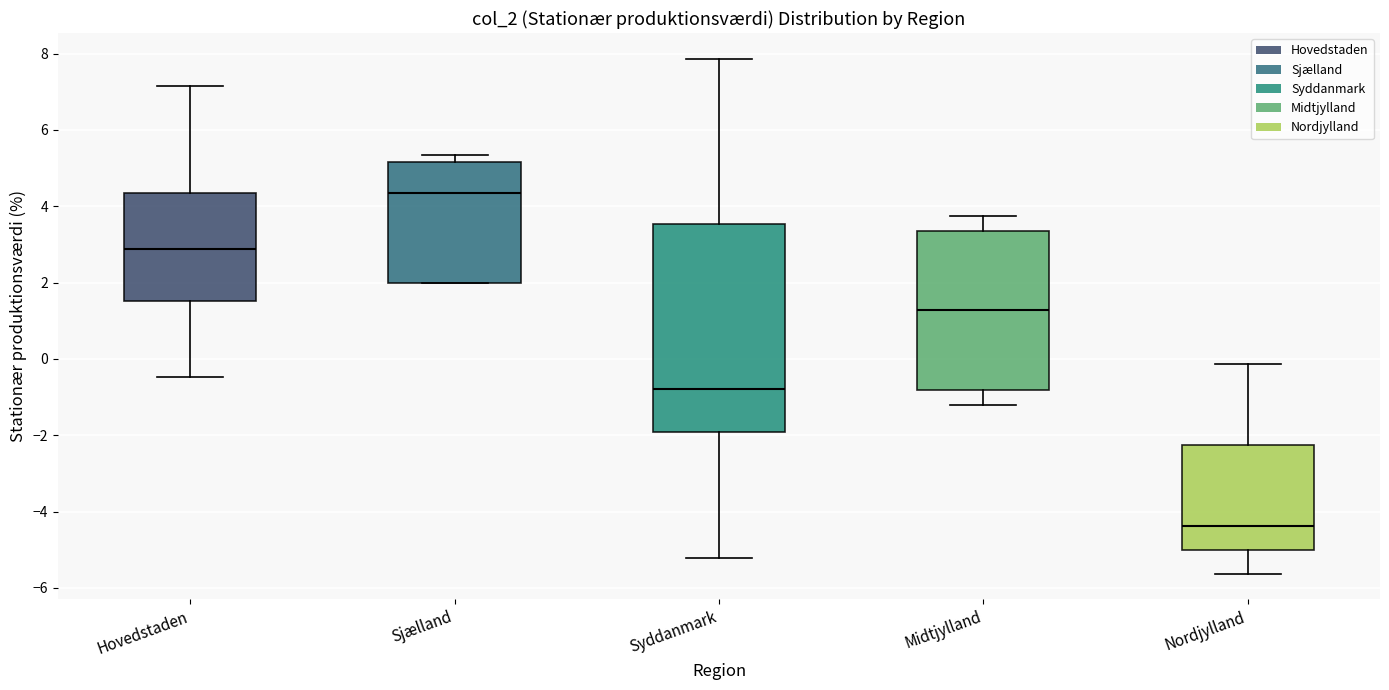

Reading left to right, read every box against the y-axis: the position of its median line, the range the box covers, and the ends of its whiskers. The values are not printed on the chart, so give them approximately, as read against the axis.

Hovedstaden: median 2.8, box 1.6 to 4.4, whiskers -0.4 to 7.2
Sjælland: median 4.4, box 2.0 to 5.2, whiskers 2.0 to 5.4
Syddanmark: median -0.8, box -2.0 to 3.6, whiskers -5.2 to 7.8
Midtjylland: median 1.2, box -0.8 to 3.4, whiskers -1.2 to 3.8
Nordjylland: median -4.4, box -5.0 to -2.2, whiskers -5.6 to -0.2